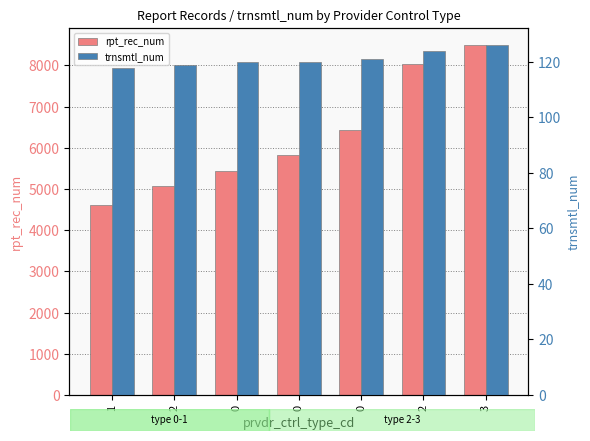

The trnsmtl_num series shows 119 at 2. True or false?

True